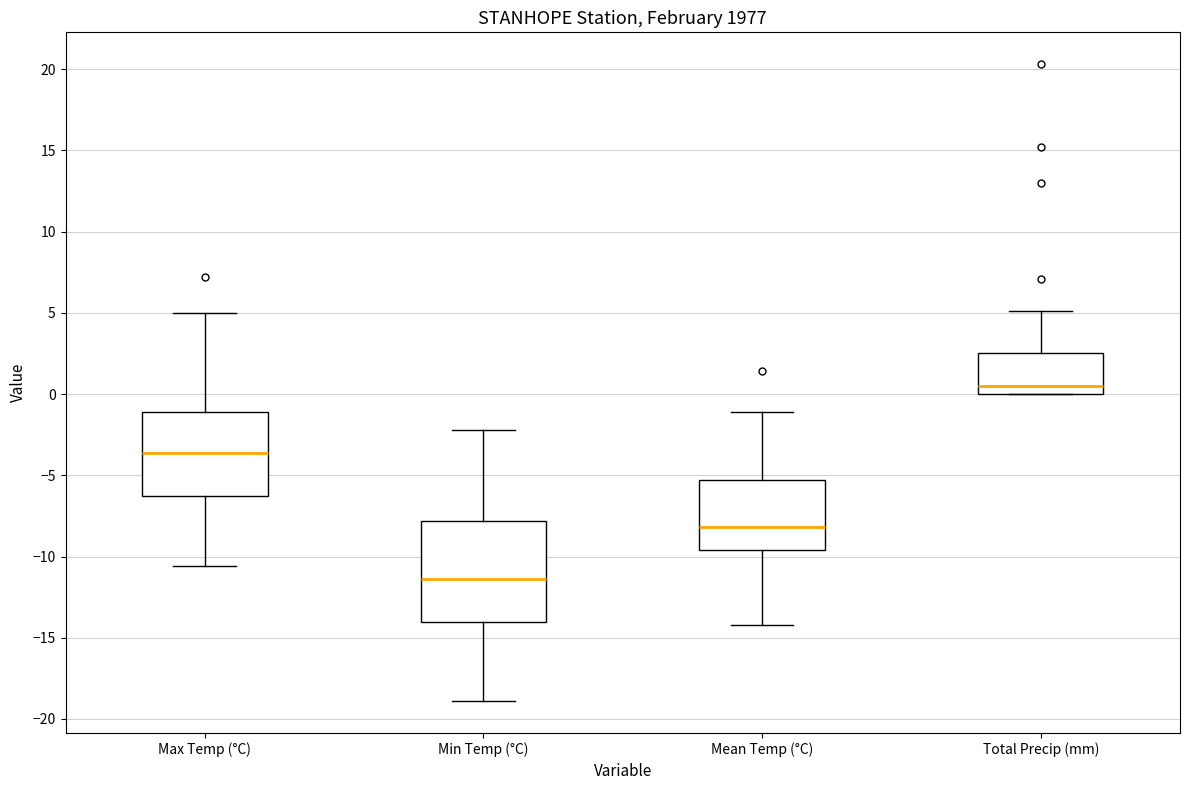

Comparing the boxes themselves (not the whiskers), which one is the tallest?

Min Temp (°C)